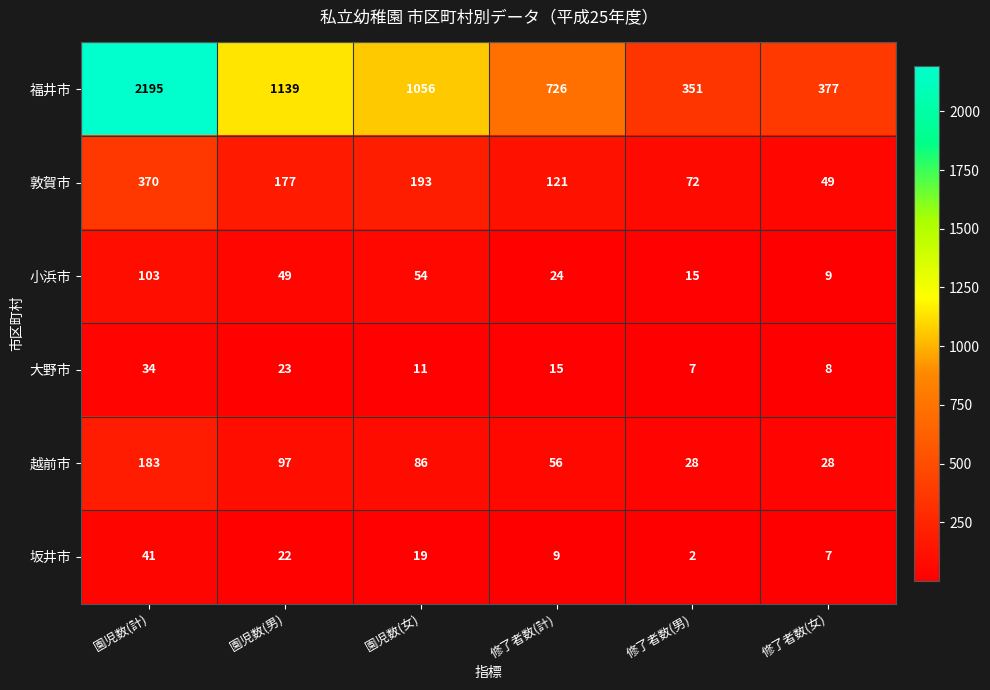

What is the difference between the highest and lowest values at 修了者数(男)?

349